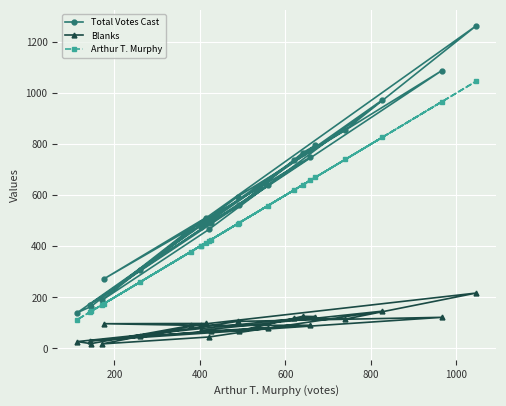

In Arthur T. Murphy, how many points are higher than both neighbors (excluding endpoints)?

6